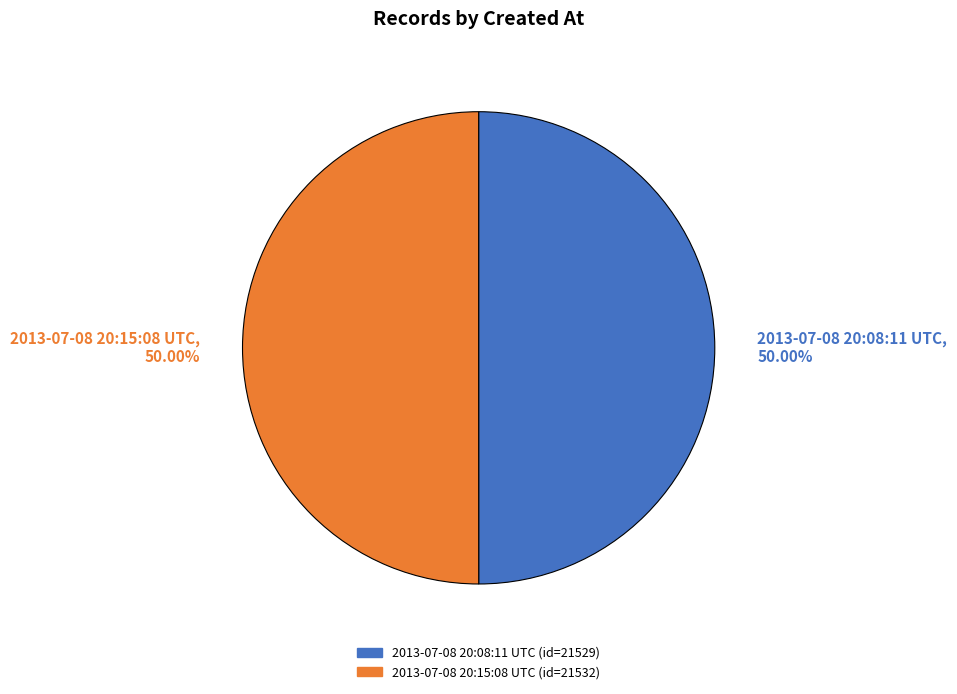

Do 2013-07-08 20:08:11 UTC and 2013-07-08 20:15:08 UTC together represent more than half of the pie?

Yes